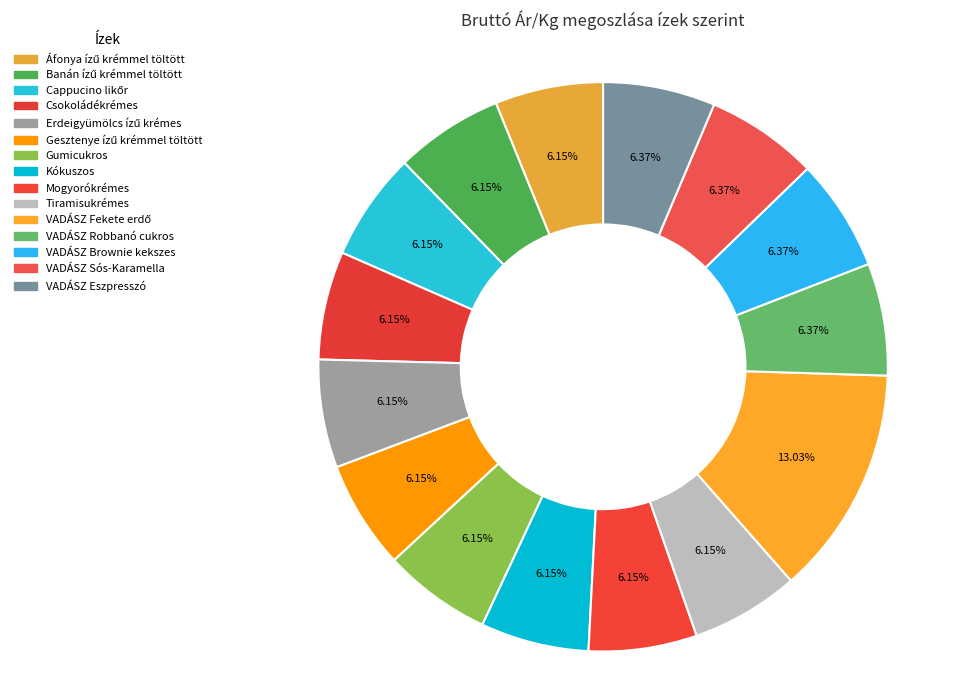

Is it true that Csokoládékrémes is 1% of the pie?

False